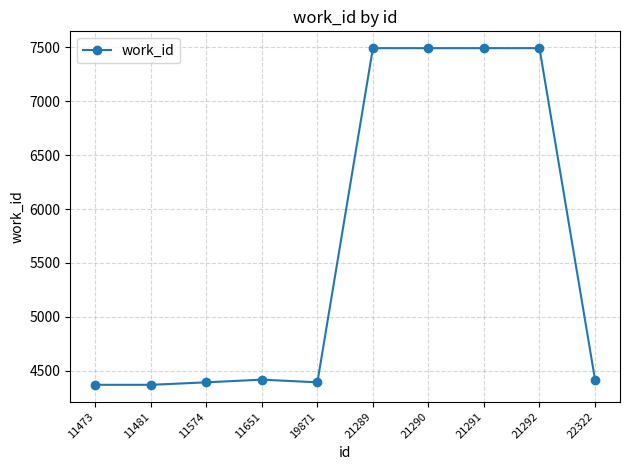

Which has a higher value, 11481 or 22322?

22322